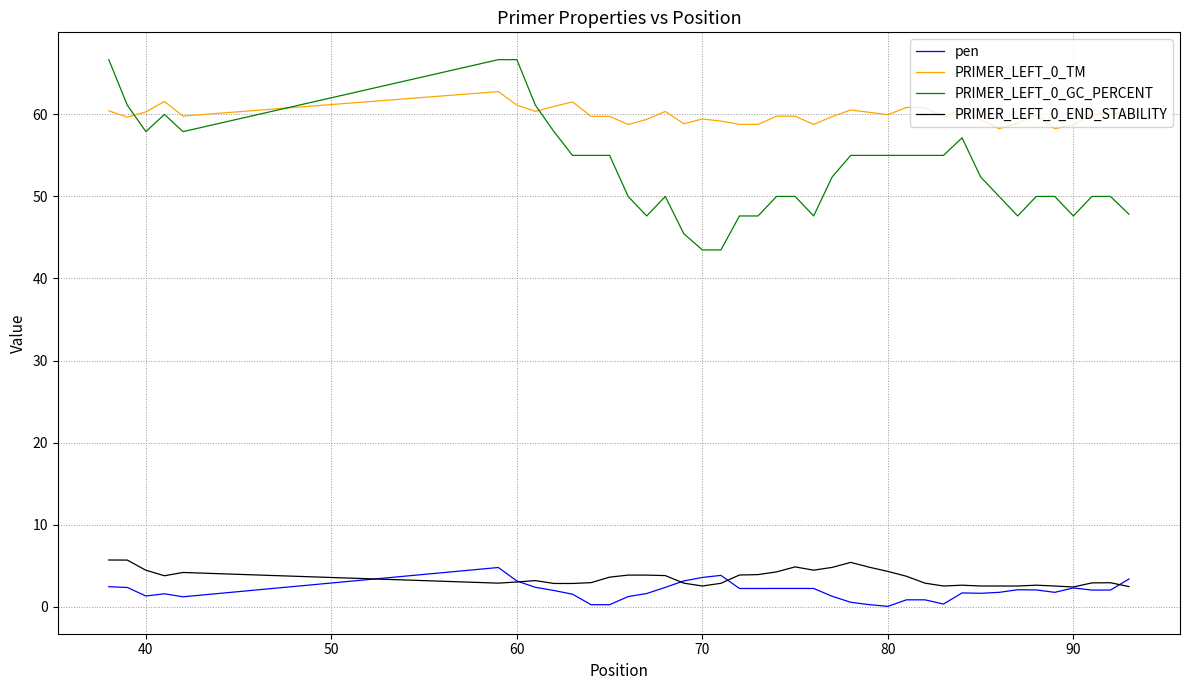

What is the greatest value displayed?

66.7